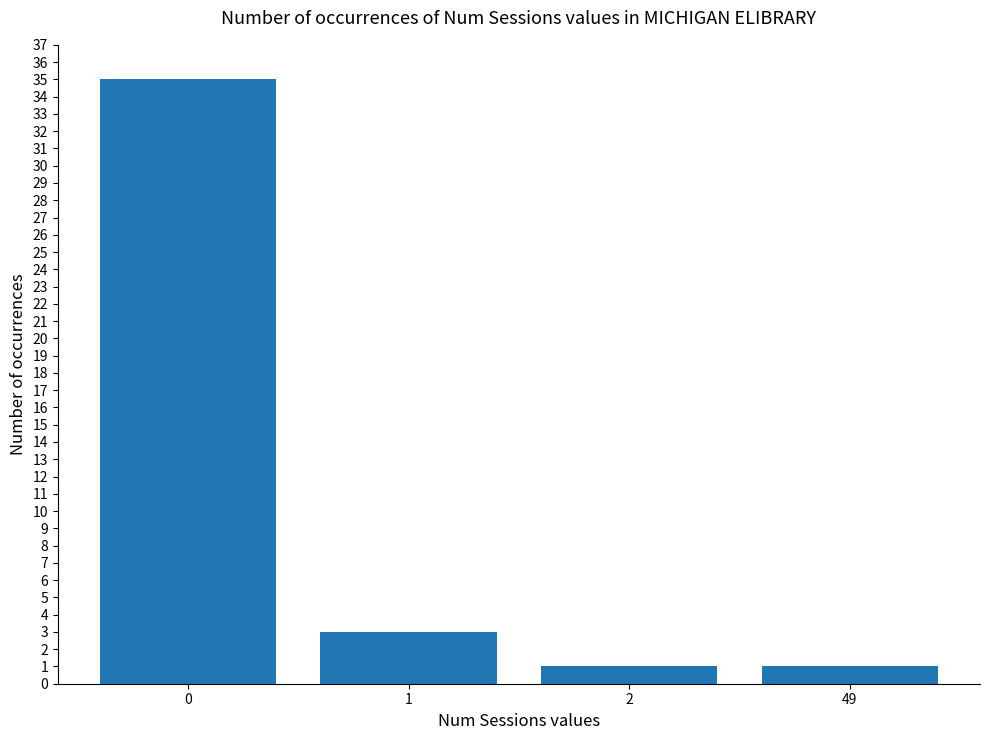

Reading left to right, list all the values displayed in this chart.

0=35	1=3	2=1	49=1